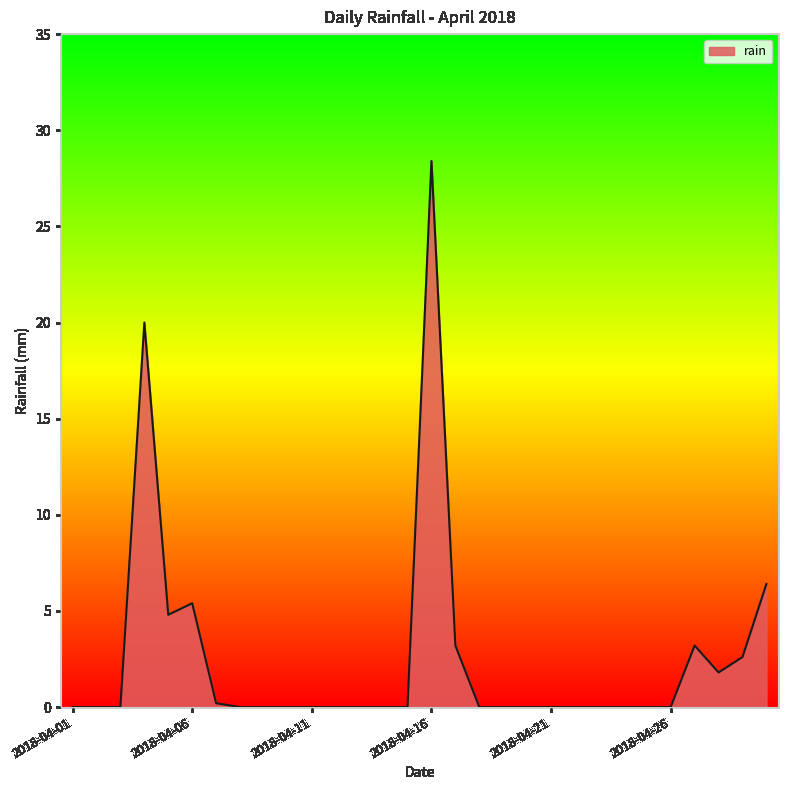

What is the maximum value shown in the chart?

28.4